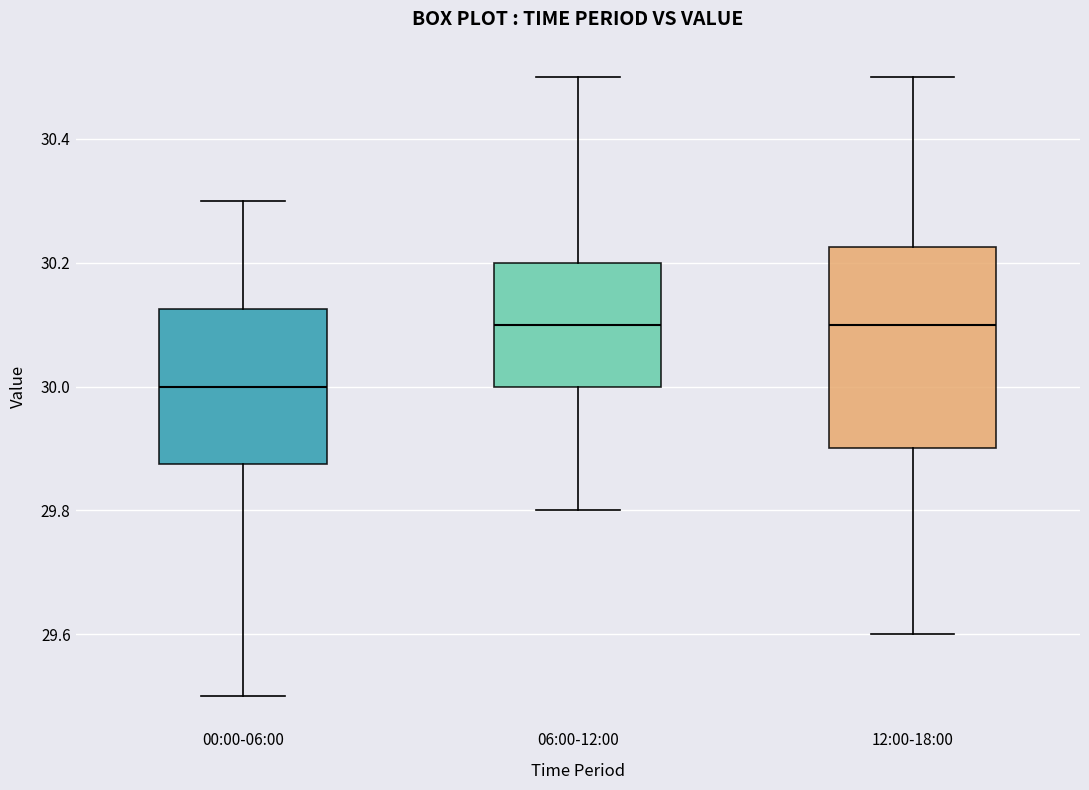

Which box is the tallest, from its lower edge to its upper edge?

12:00-18:00